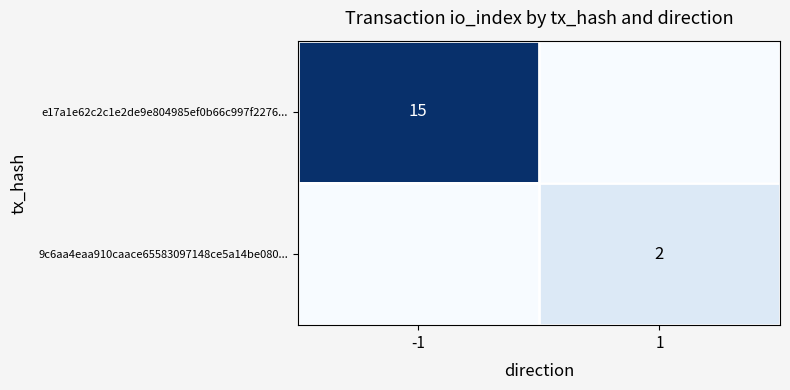

The e17a1e62c2c1e2de9e804985ef0b66c997f2276... series shows 25 at -1. True or false?

False